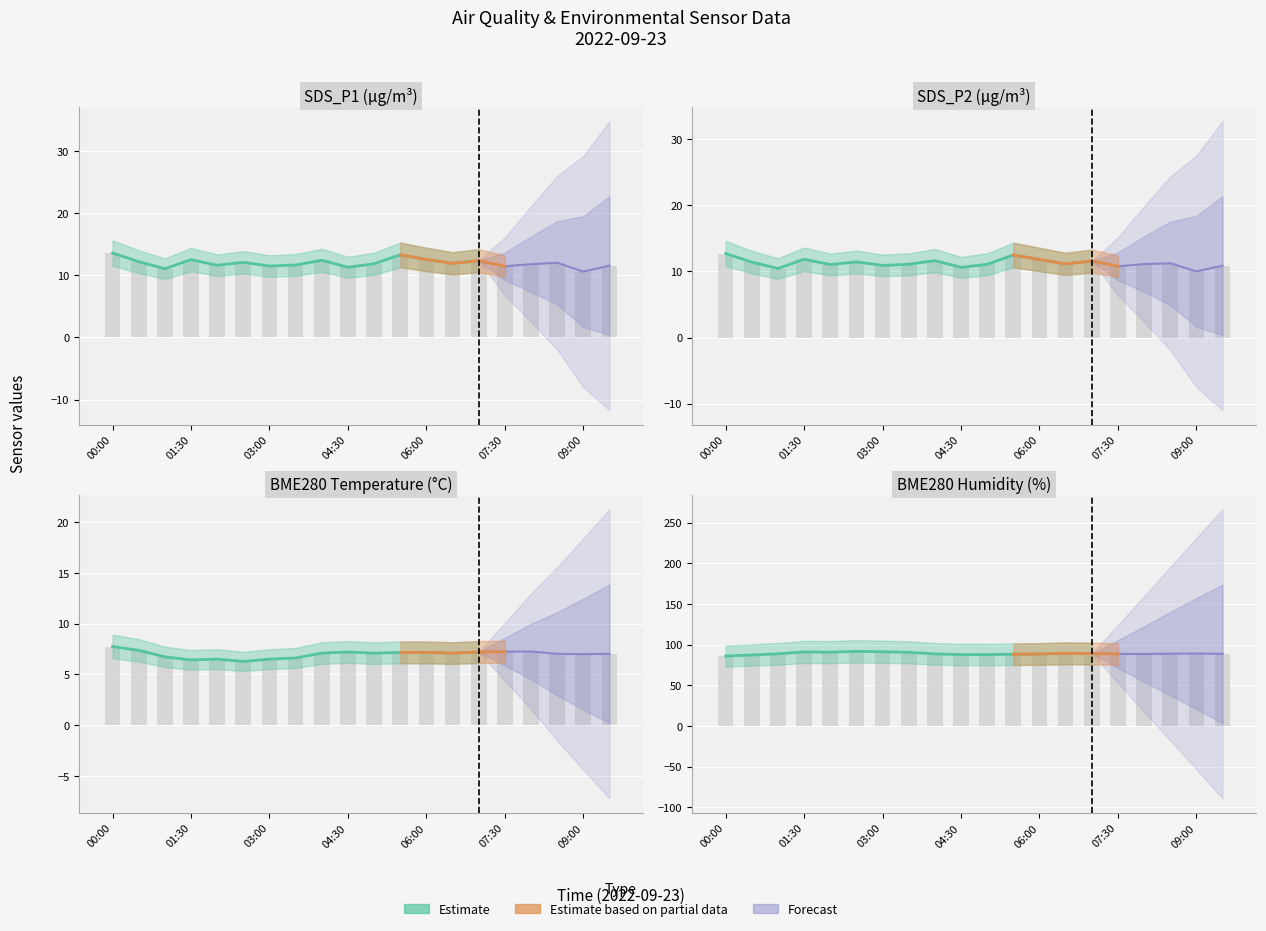

Which series changed the most between 04:30 and 06:30?

BME280_humidity